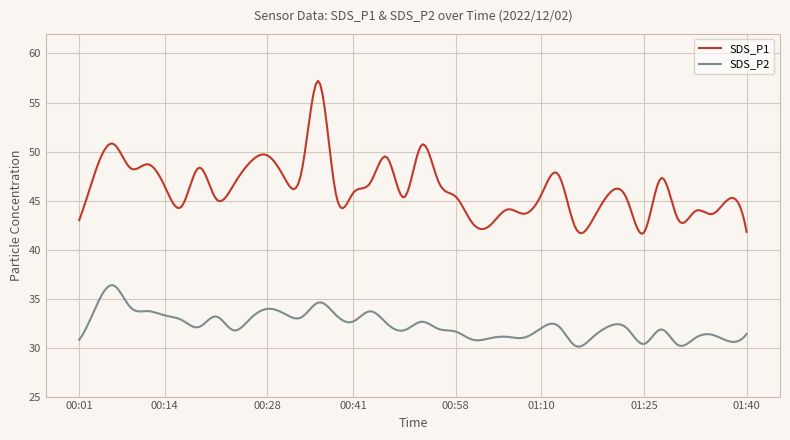

In SDS_P2, how many points are lower than both neighbors (excluding endpoints)?

12